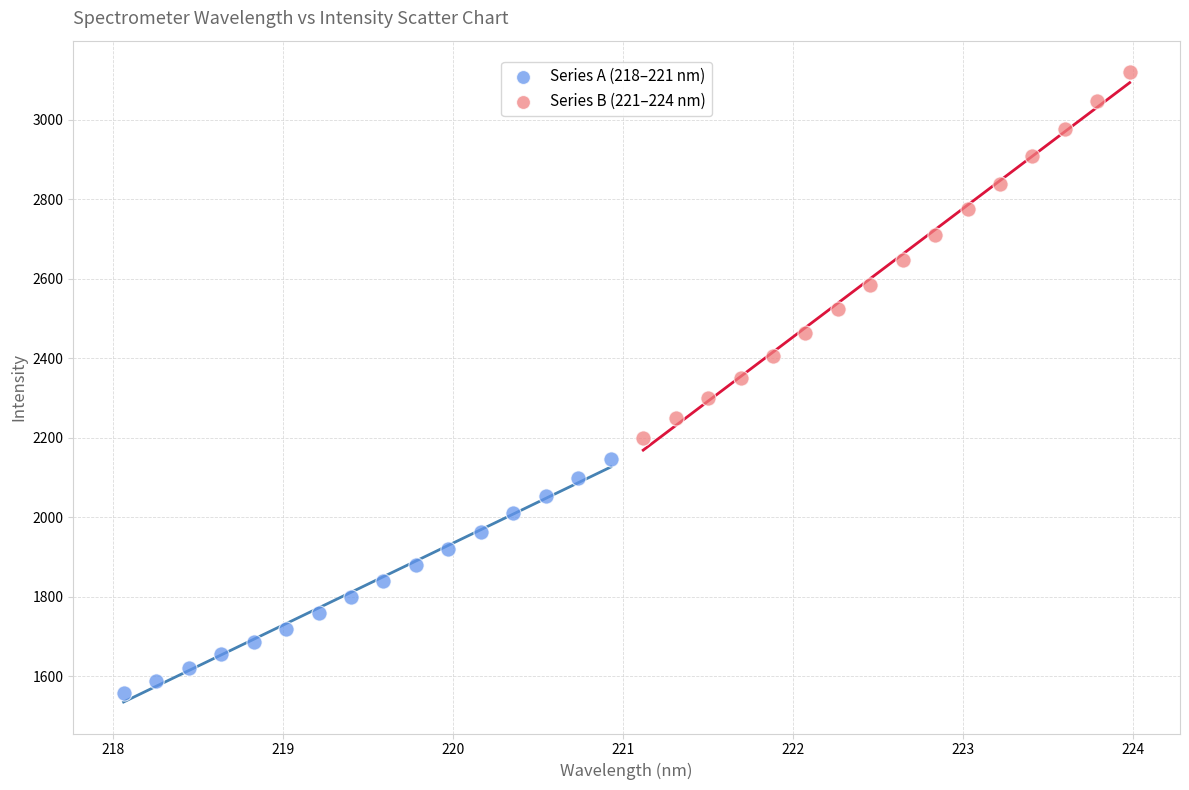

Which series contains the highest Y value?

Series B (221–224 nm)